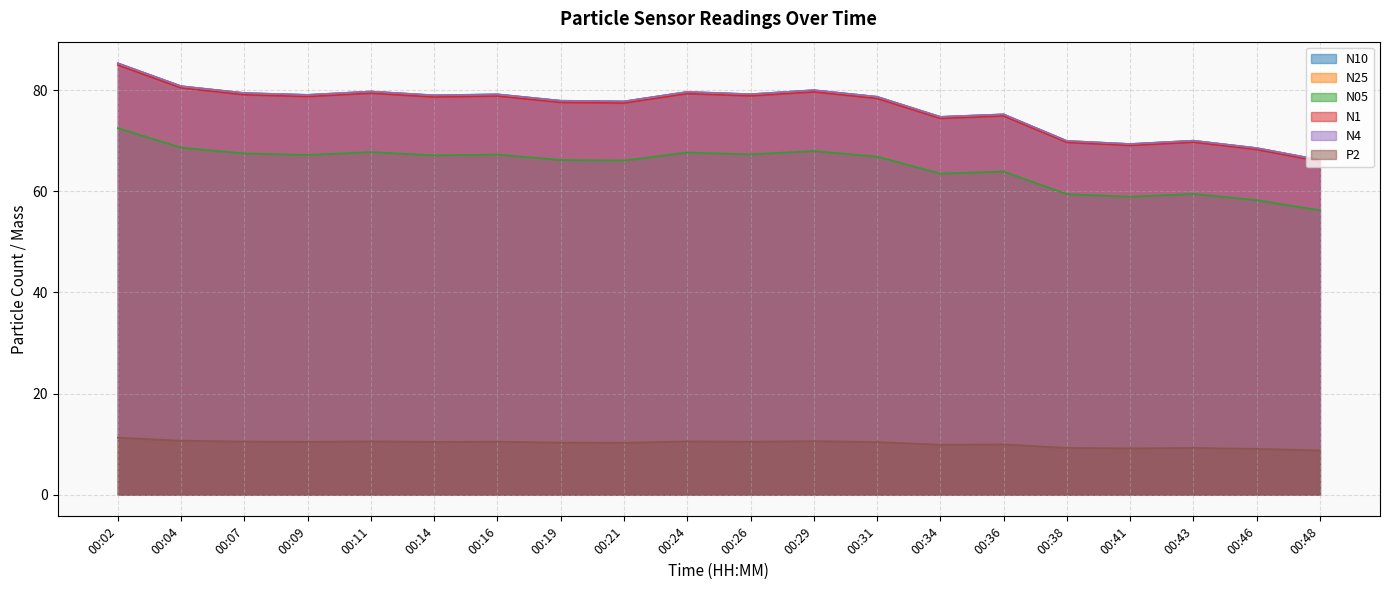

What is the difference between the maximum and minimum values in the N05 series?

16.2